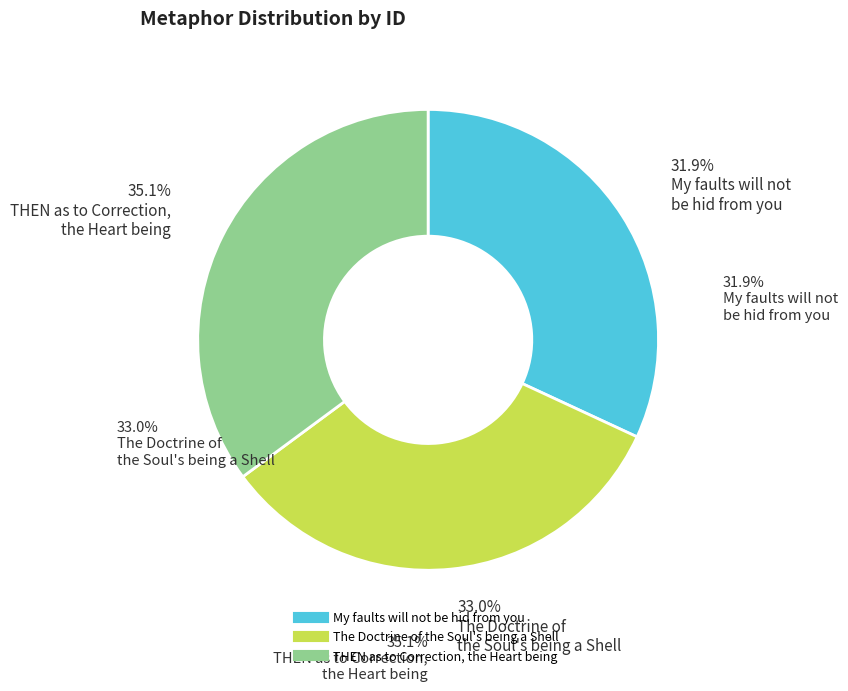

To the nearest percent, what portion does My faults will not be hid from you represent?

32%